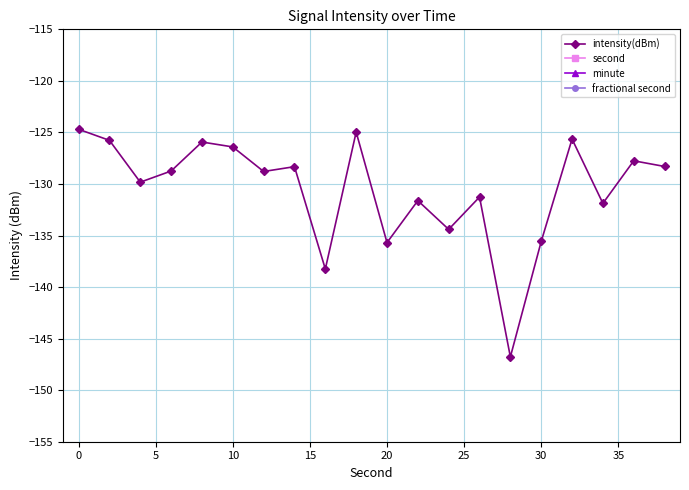

What is the highest value of the intensity(dBm) series?

-124.7